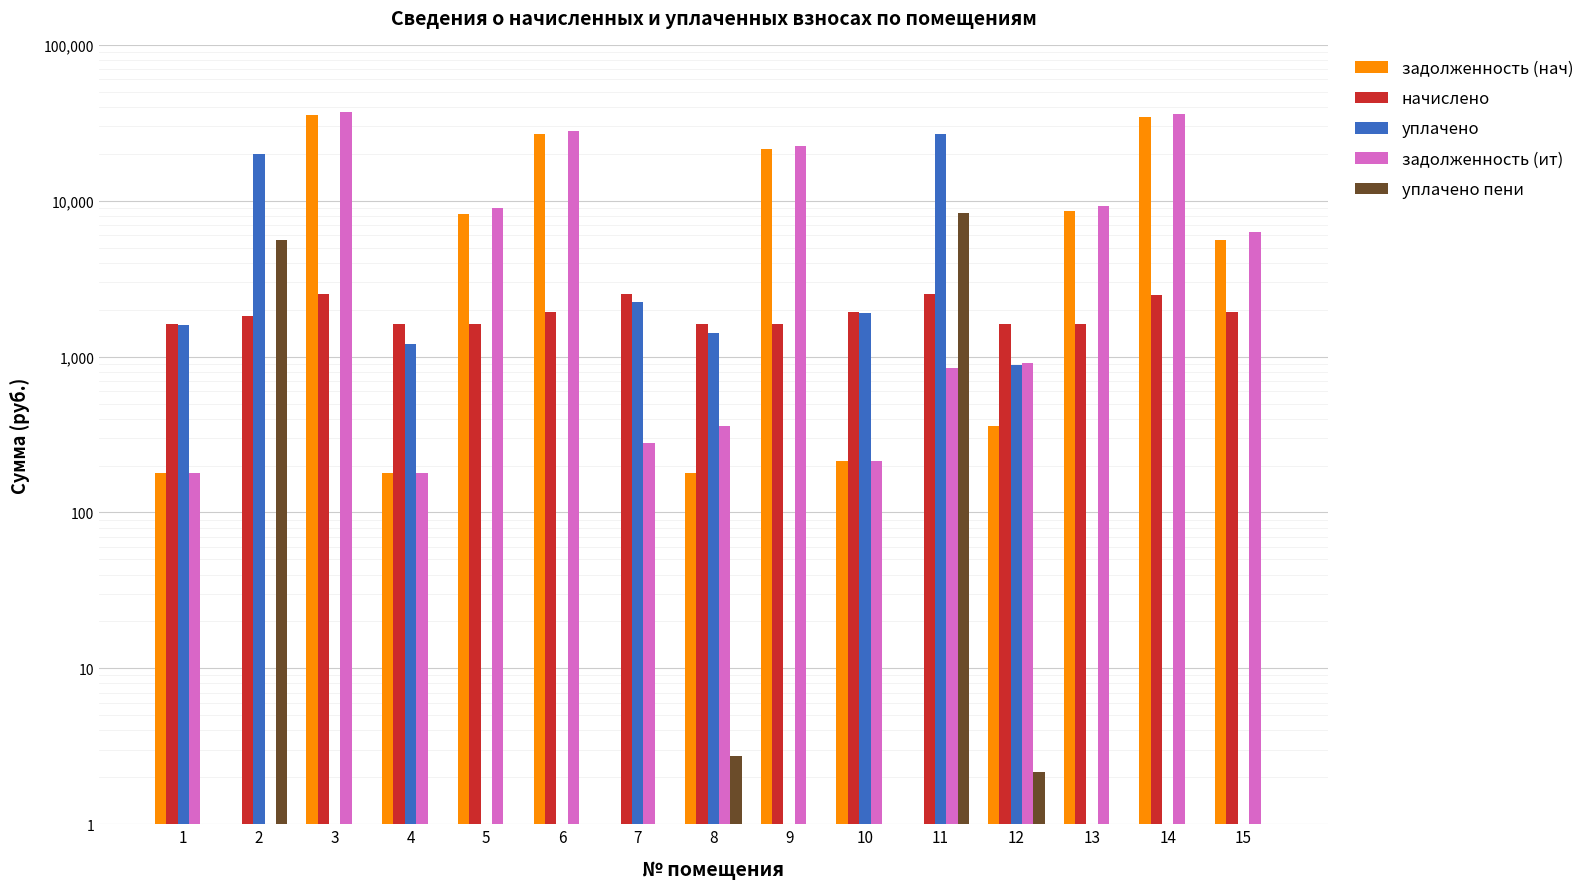

Which category has the highest value in the задолженность (ит) series?

3